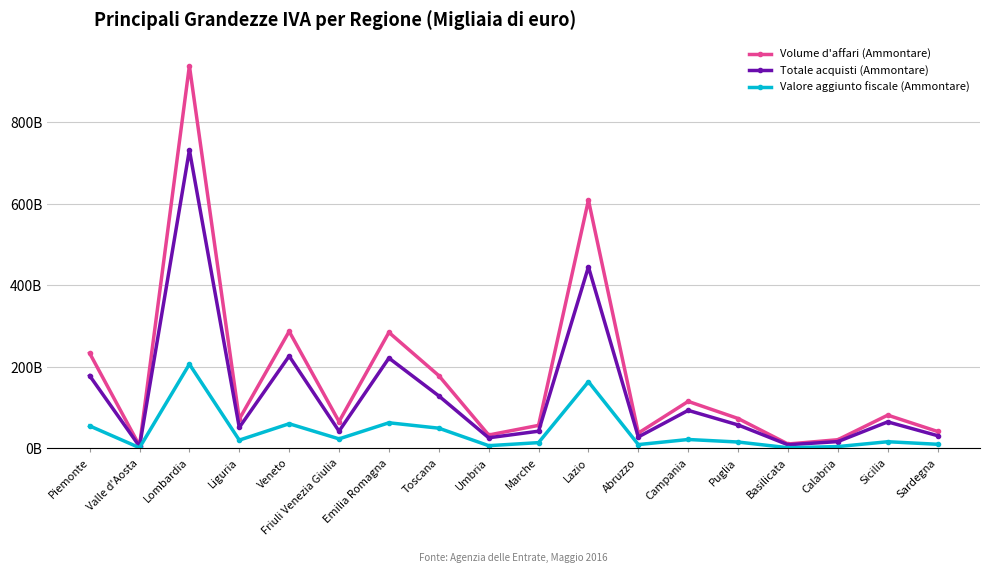

At which label is Volume d'affari (Ammontare) closest to 472?

Lazio